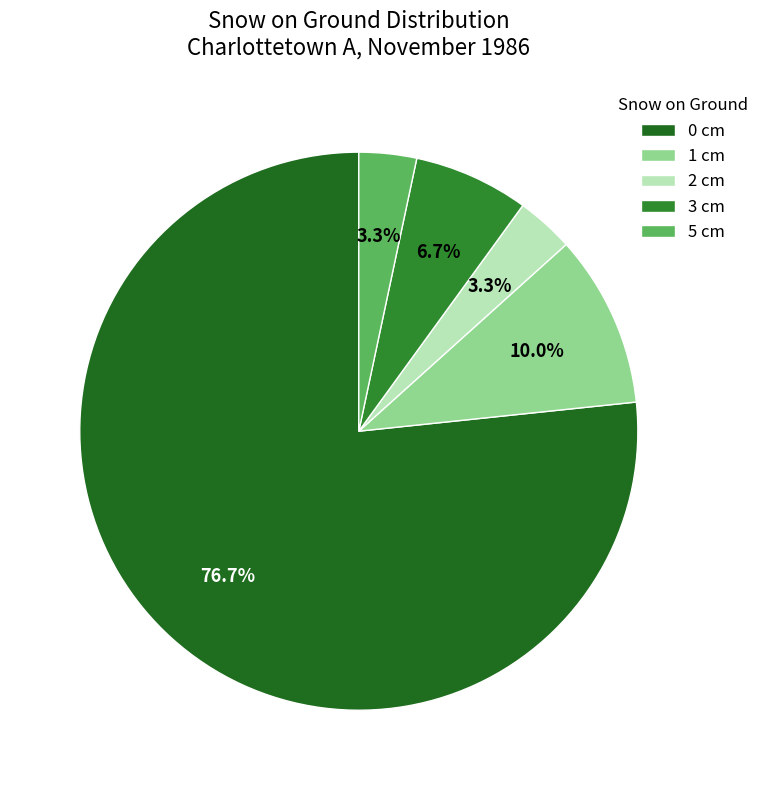

Which category has the biggest portion of the pie?

0 cm